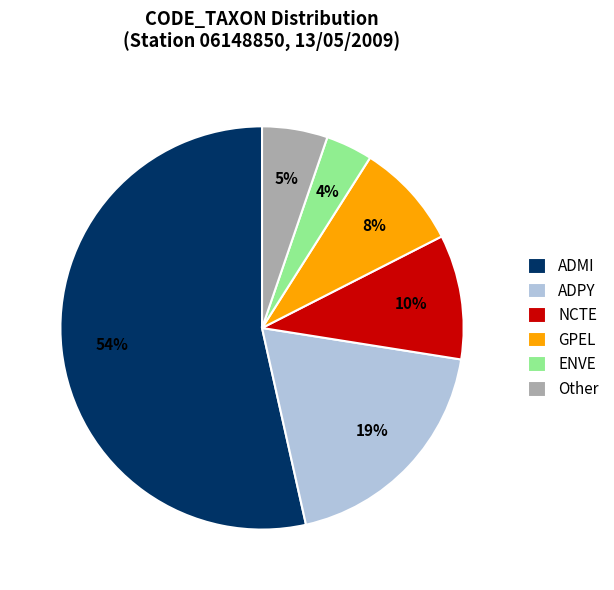

How many segments does this pie chart have?

6